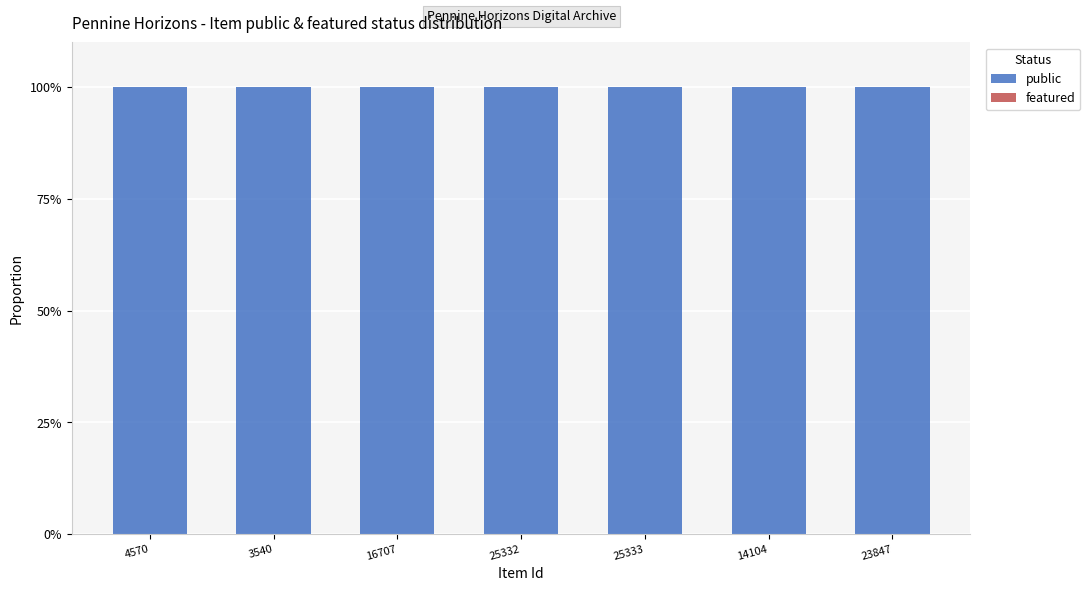

Reading left to right, extract all data points from this chart.

public: 4570=100	3540=100	16707=100	25332=100	25333=100	14104=100	23847=100
featured: 4570=0	3540=0	16707=0	25332=0	25333=0	14104=0	23847=0